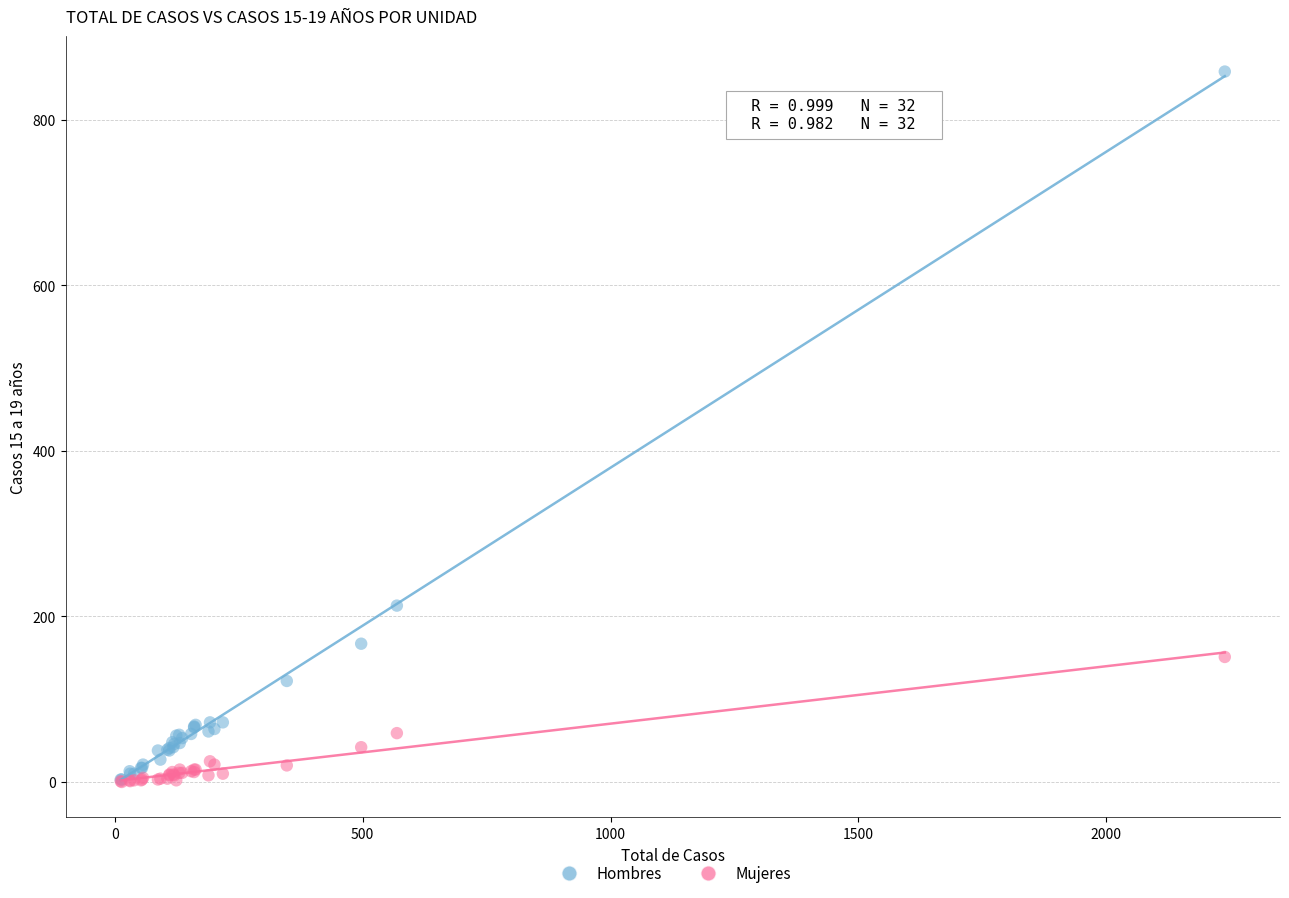

Across all series, what Y value is closest to 429?

213